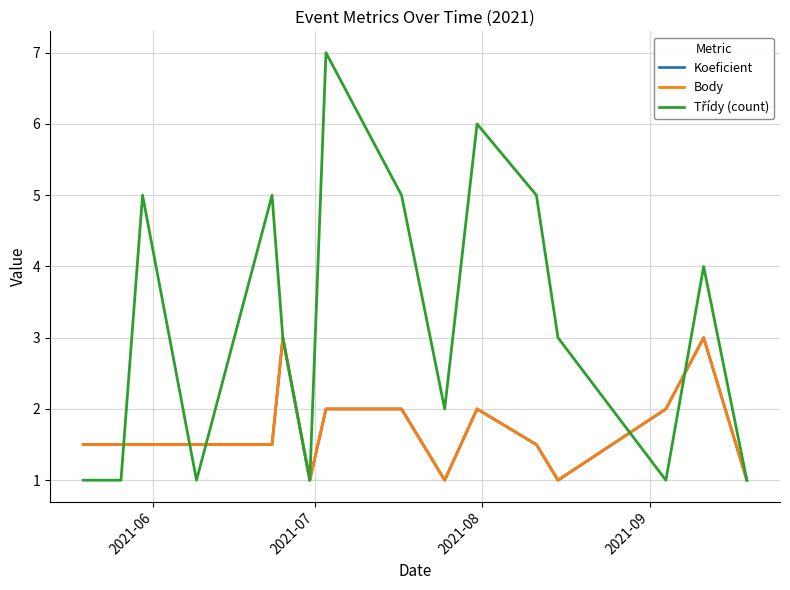

Is this an area chart (filled region under the line)?

No